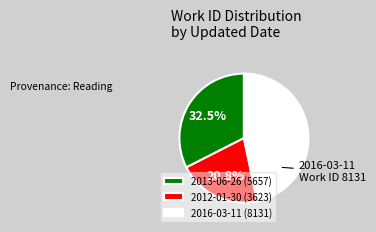

Is there a majority slice in this chart?

No